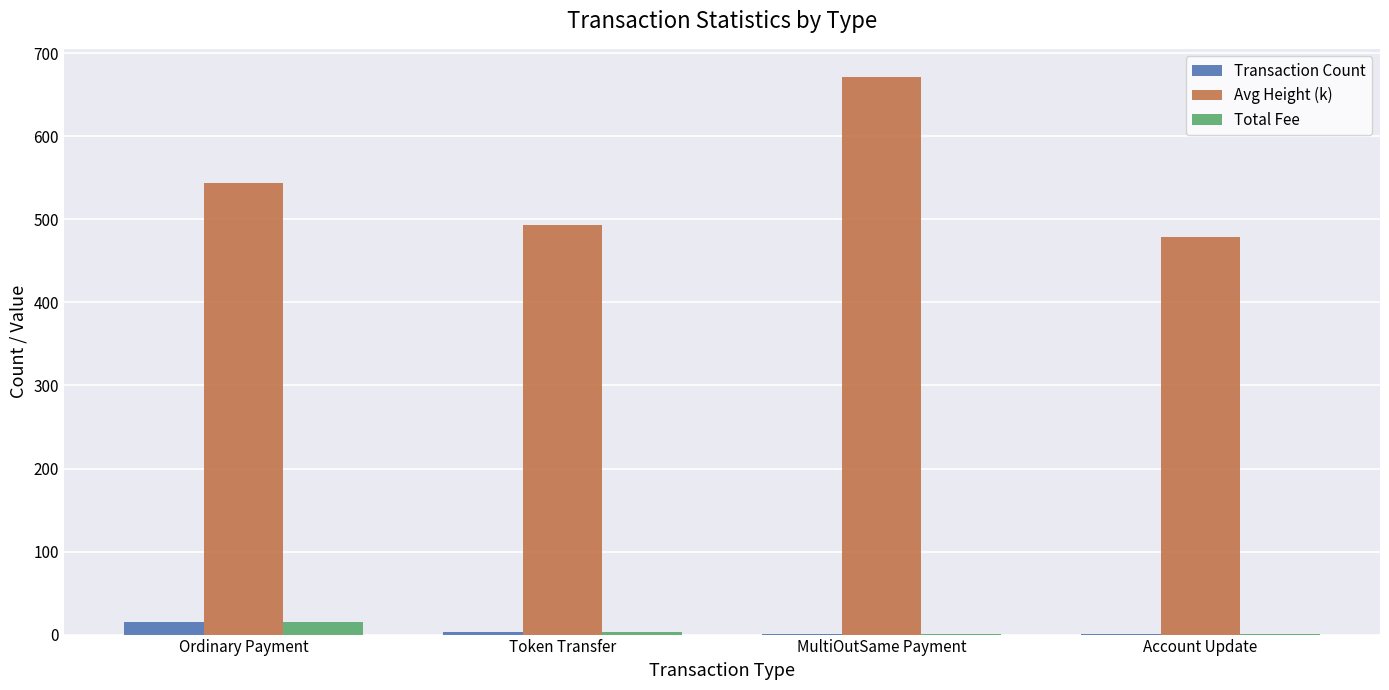

Between Token Transfer and Account Update, which series saw the biggest shift?

Avg Height (k)